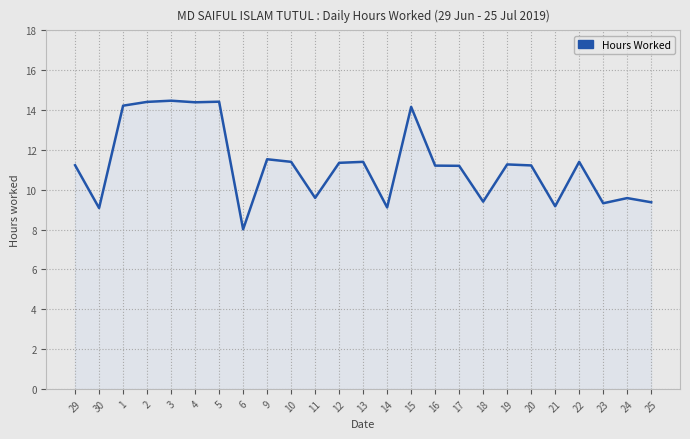

What value does the data have at 1?

14.2